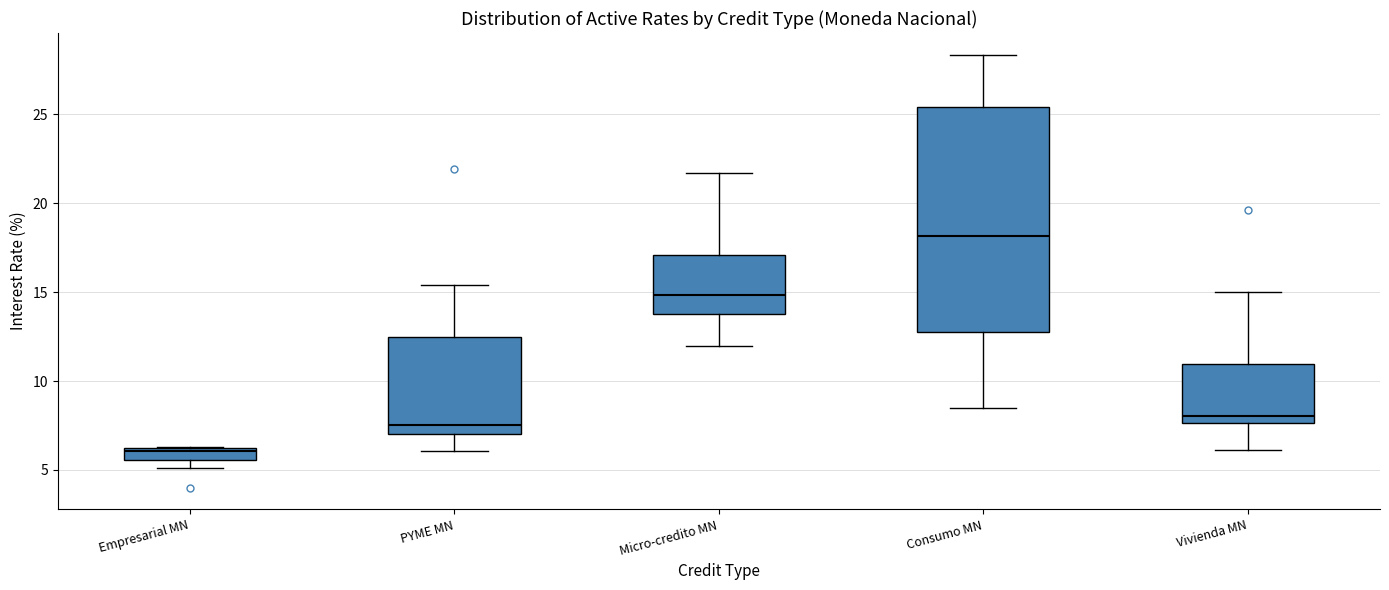

Comparing the boxes themselves (not the whiskers), which one is the tallest?

Consumo MN